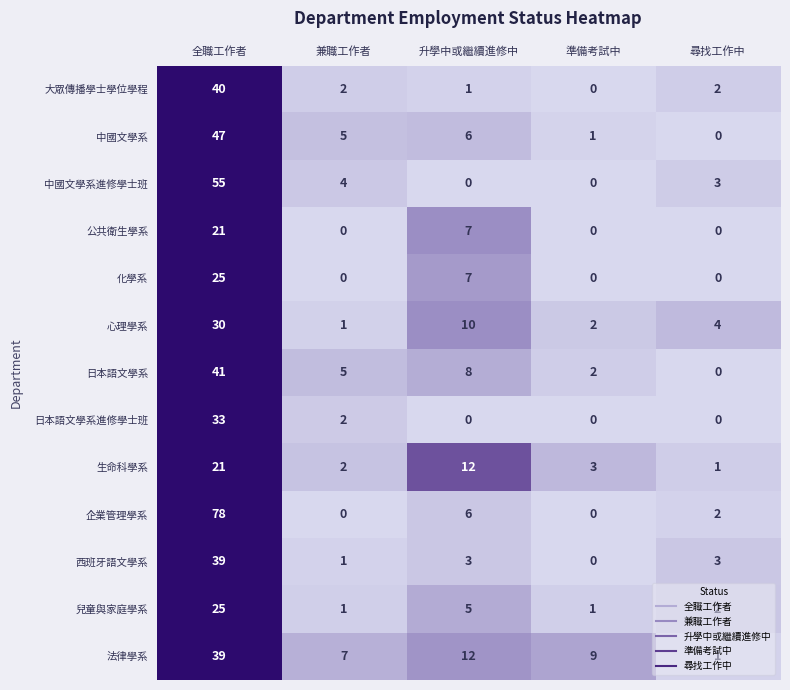

How many series are shown in this chart?

13